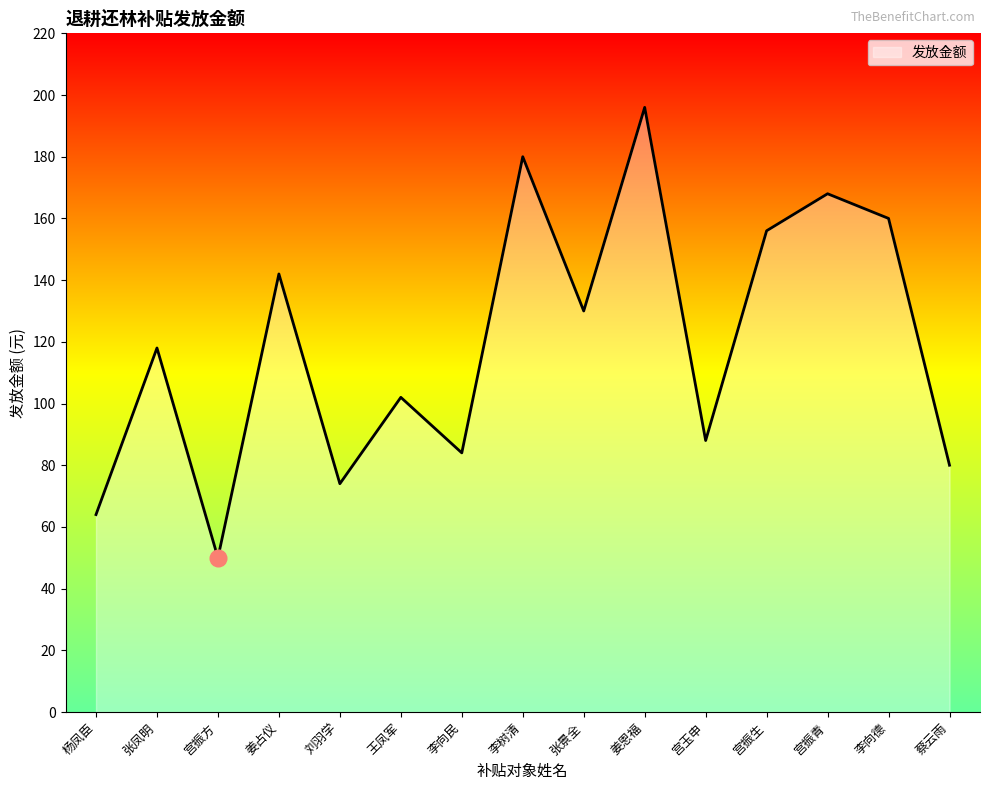

How many interior local valleys (lower than both neighbors) does the data have?

5